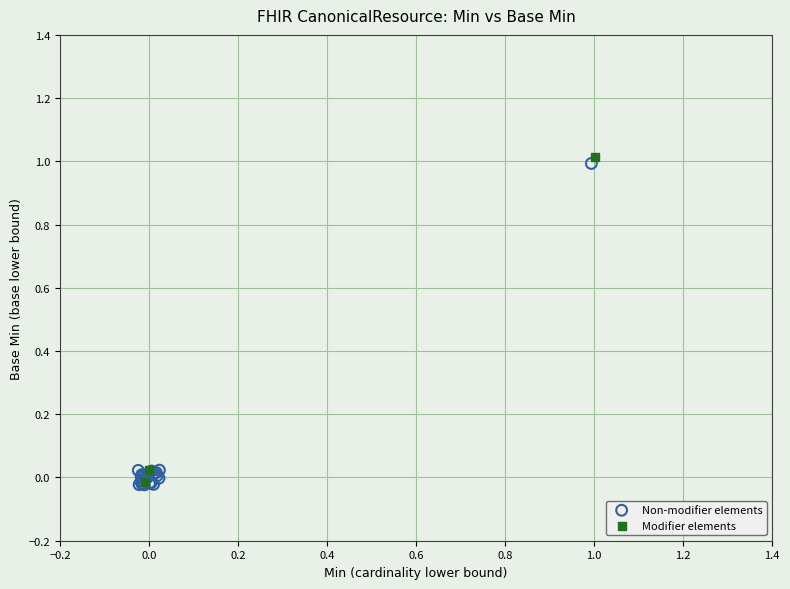

Which series reaches the maximum Y coordinate?

Modifier elements